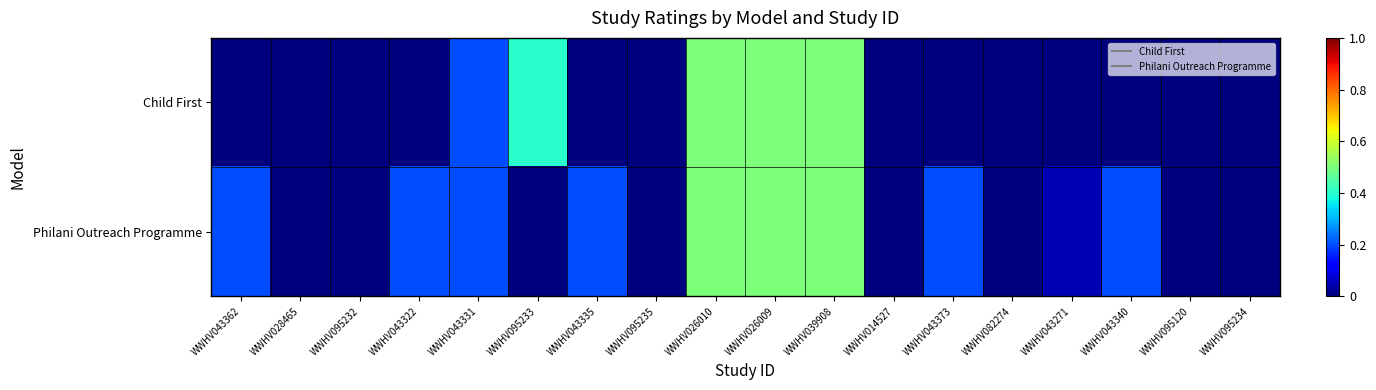

Reading left to right, transcribe all the data shown in this chart.

Child First: WWHV043362=0.0	WWHV028465=0.0	WWHV095232=0.0	WWHV043322=0.0	WWHV043331=0.2	WWHV095233=0.4	WWHV043335=0.0	WWHV095235=0.0	WWHV026010=0.5	WWHV026009=0.5	WWHV039908=0.5	WWHV014527=0.0	WWHV043373=0.0	WWHV082274=0.0	WWHV043271=0.0	WWHV043340=0.0	WWHV095120=0.0	WWHV095234=0.0
Philani Outreach Programme: WWHV043362=0.2	WWHV028465=0.0	WWHV095232=0.0	WWHV043322=0.2	WWHV043331=0.2	WWHV095233=0.0	WWHV043335=0.2	WWHV095235=0.0	WWHV026010=0.5	WWHV026009=0.5	WWHV039908=0.5	WWHV014527=0.0	WWHV043373=0.2	WWHV082274=0.0	WWHV043271=0.1	WWHV043340=0.2	WWHV095120=0.0	WWHV095234=0.0